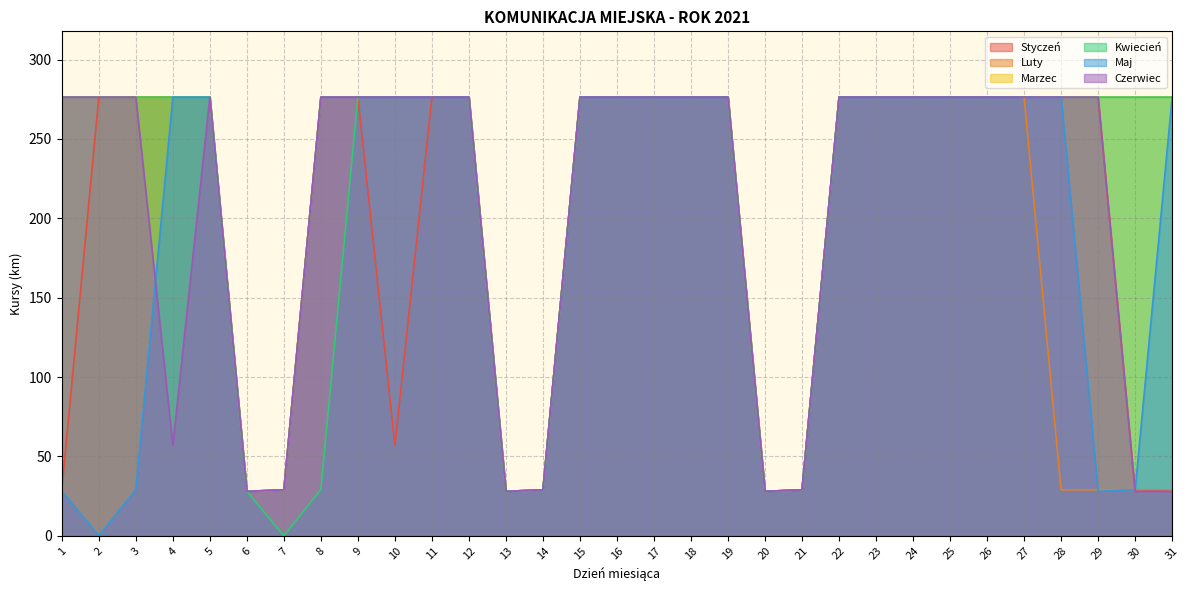

Which category has the lowest value across all series?

2